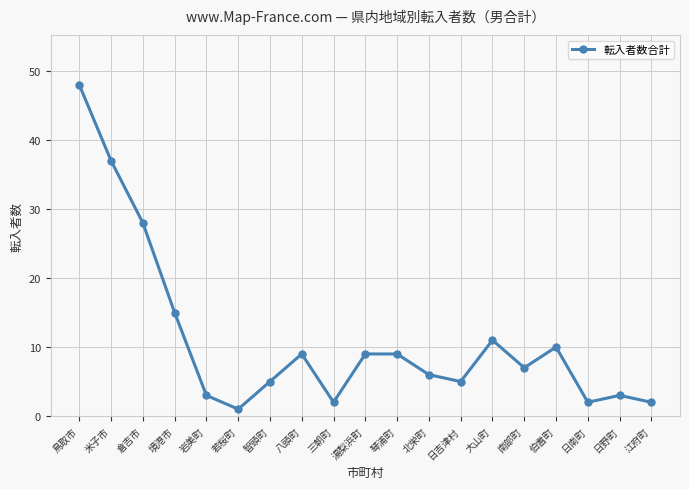

Is it true that the value at 琴浦町 is 3?

False